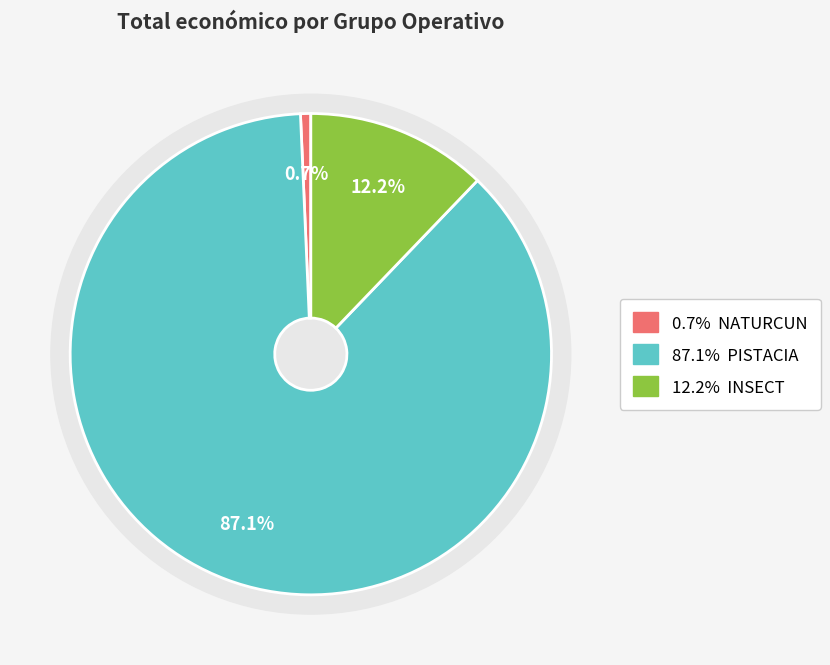

True or false: INSECT accounts for 2% of the total.

False